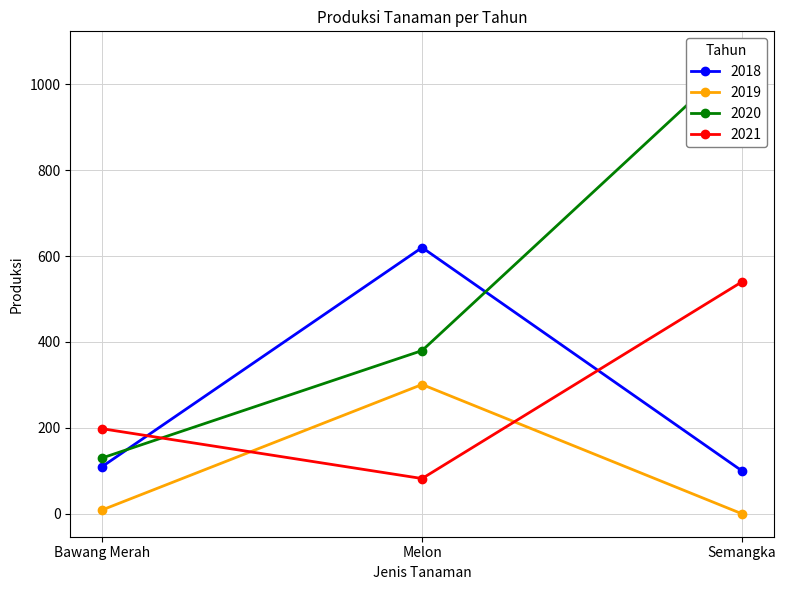

Does the chart have visible grid lines?

Yes